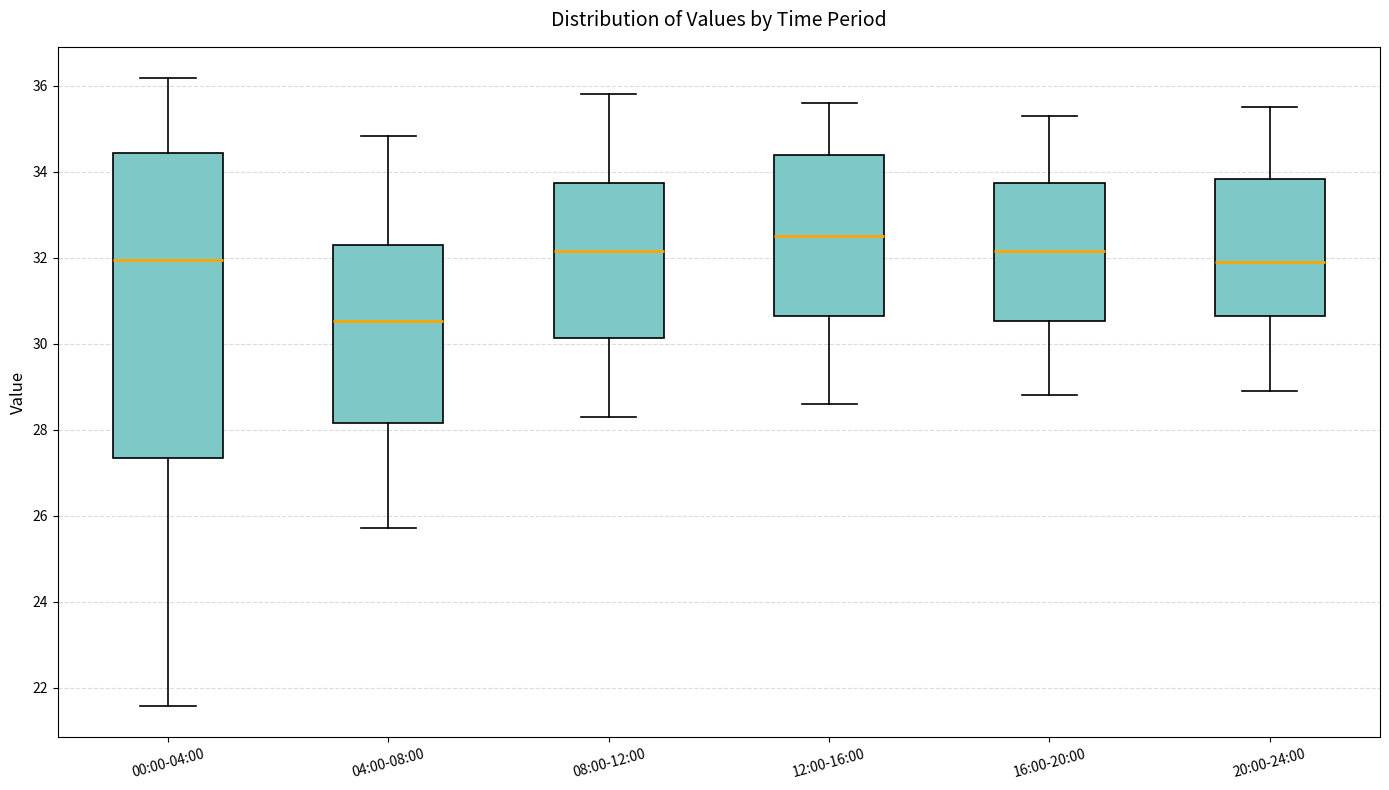

Comparing the boxes themselves (not the whiskers), which one is the tallest?

00:00-04:00